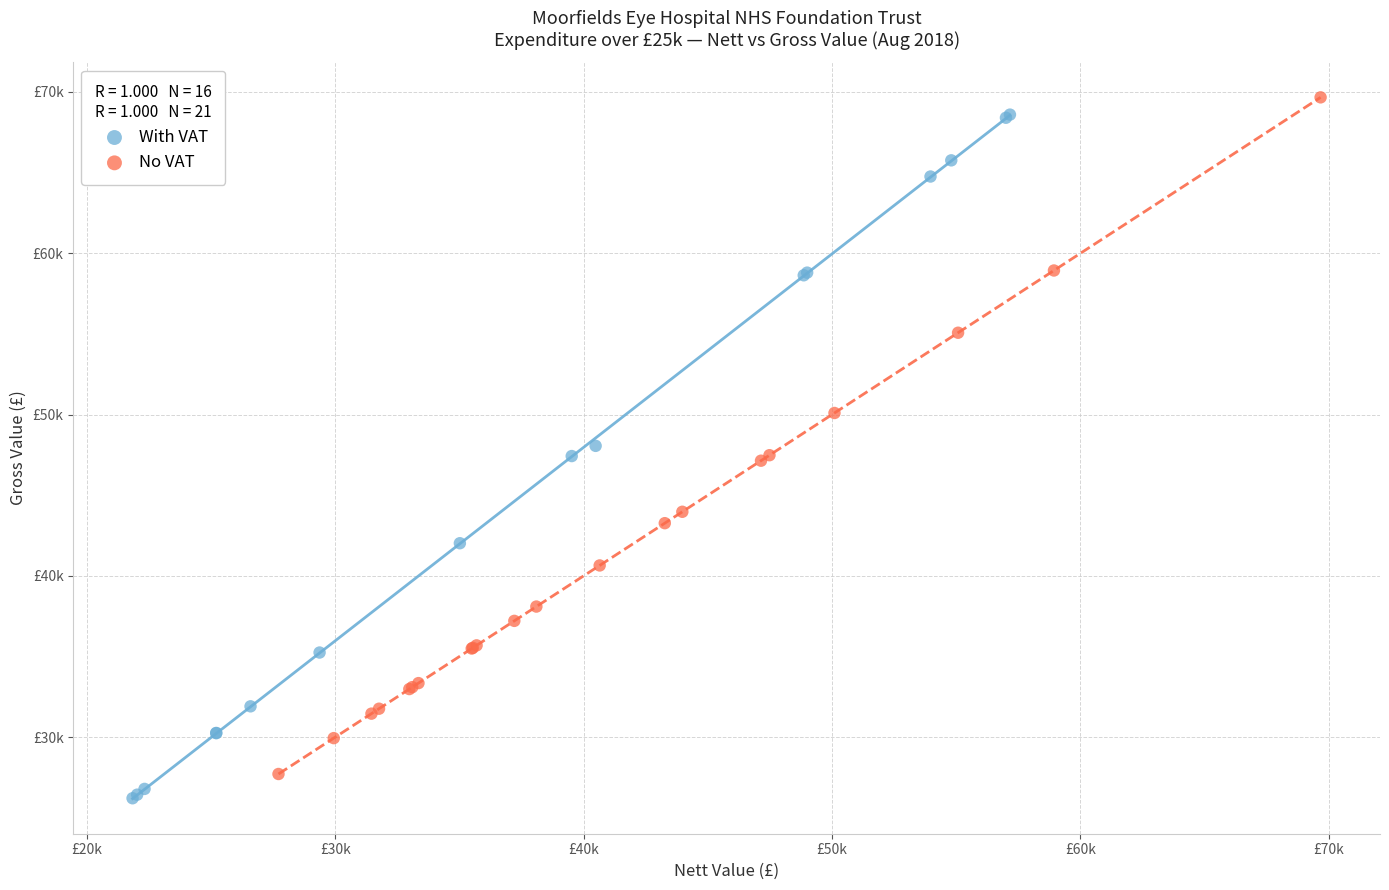

Which series has the largest Y range (max minus min)?

With VAT